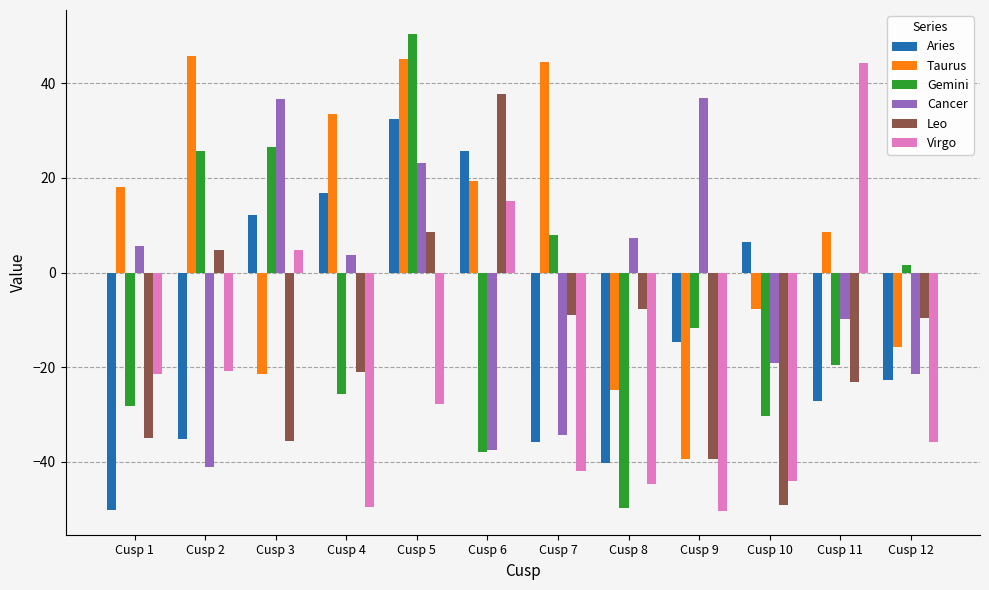

Which series changed the most between Cusp 2 and Cusp 11?

Virgo